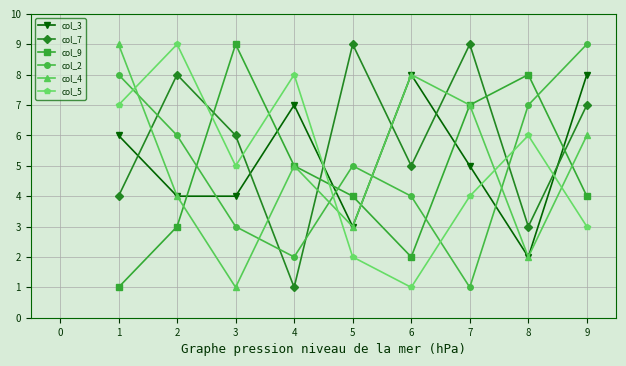

How many lines are shown in the chart?

6